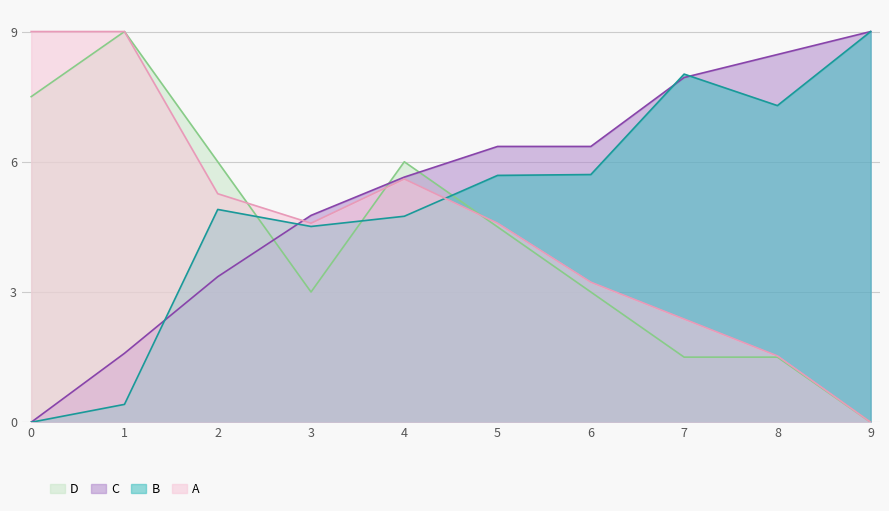

List the series in order of their overall mean, lowest first.

D, A, B, C